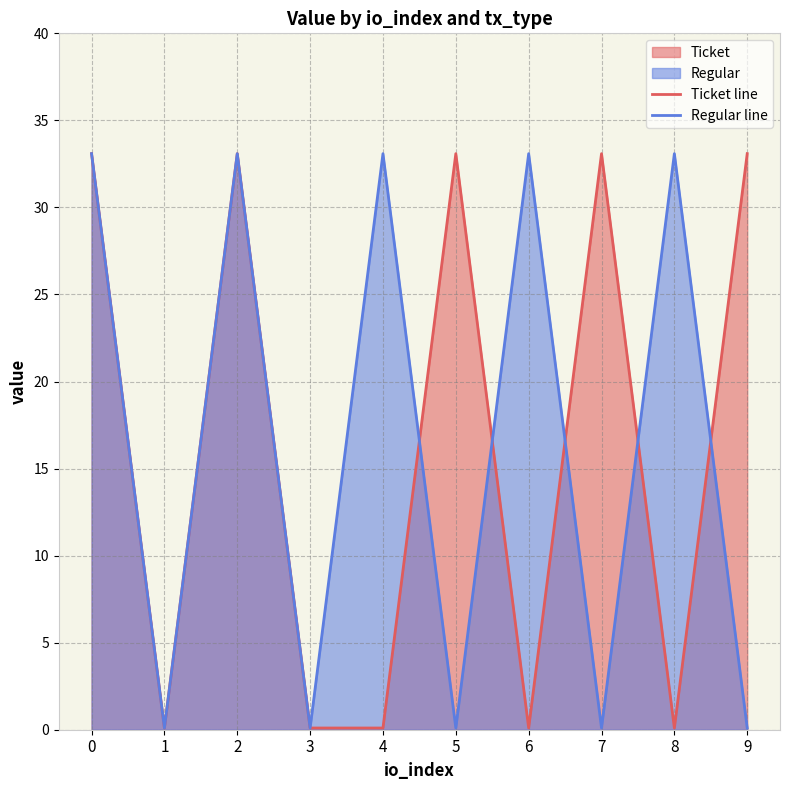

At how many categories does at least one series exceed 8?

8